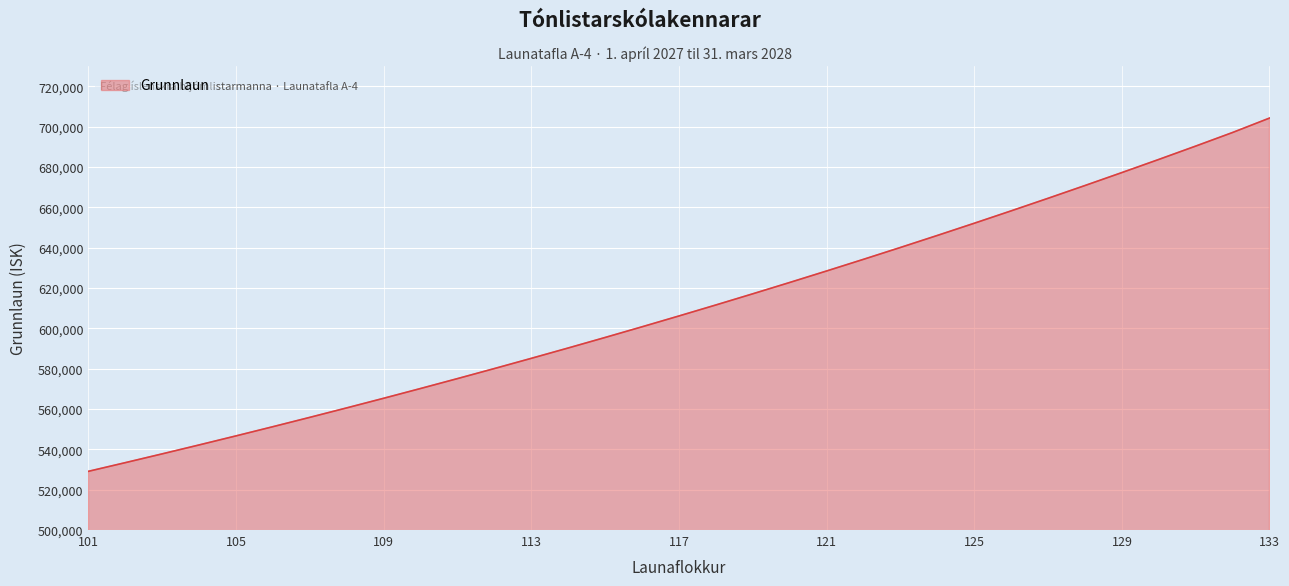

What is the difference between the maximum and minimum values?

175077